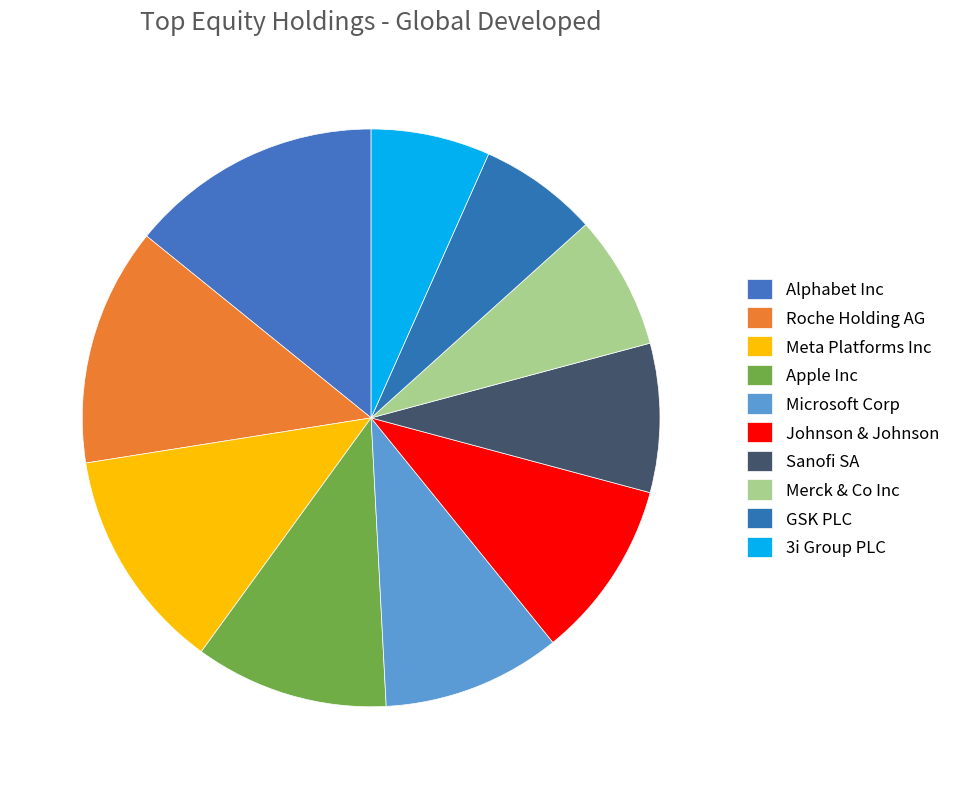

Combined, do Merck & Co Inc and 3i Group PLC account for over 50%?

No